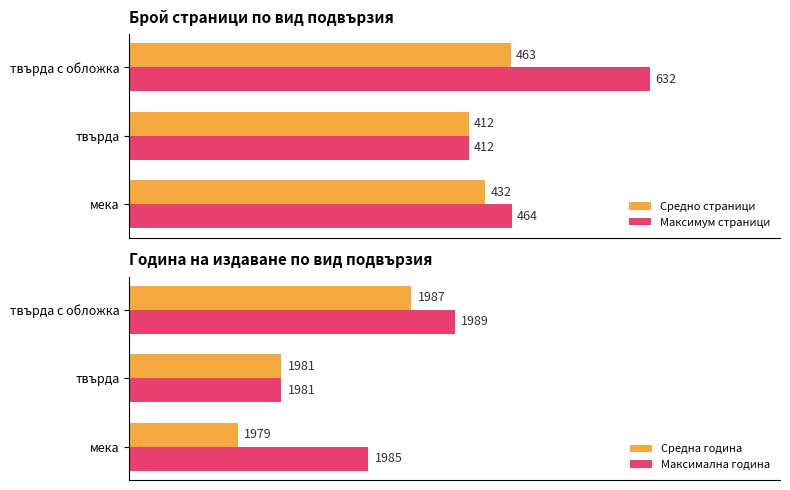

Which category has the highest value in the Средна година series?

твърда с обложка